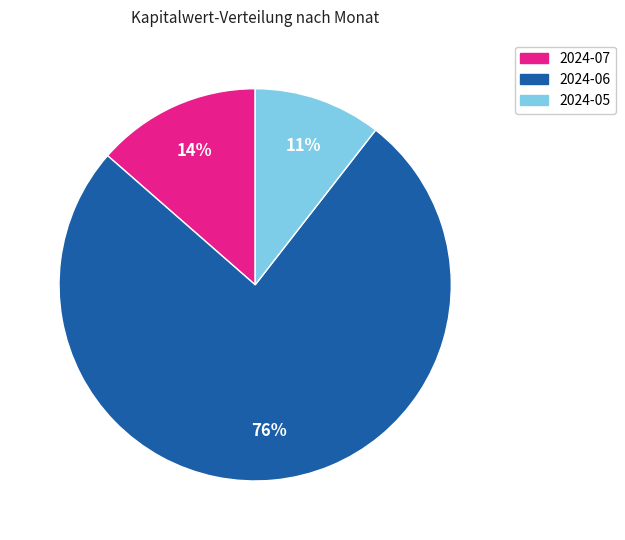

Which category has the smallest portion of the pie?

2024-05